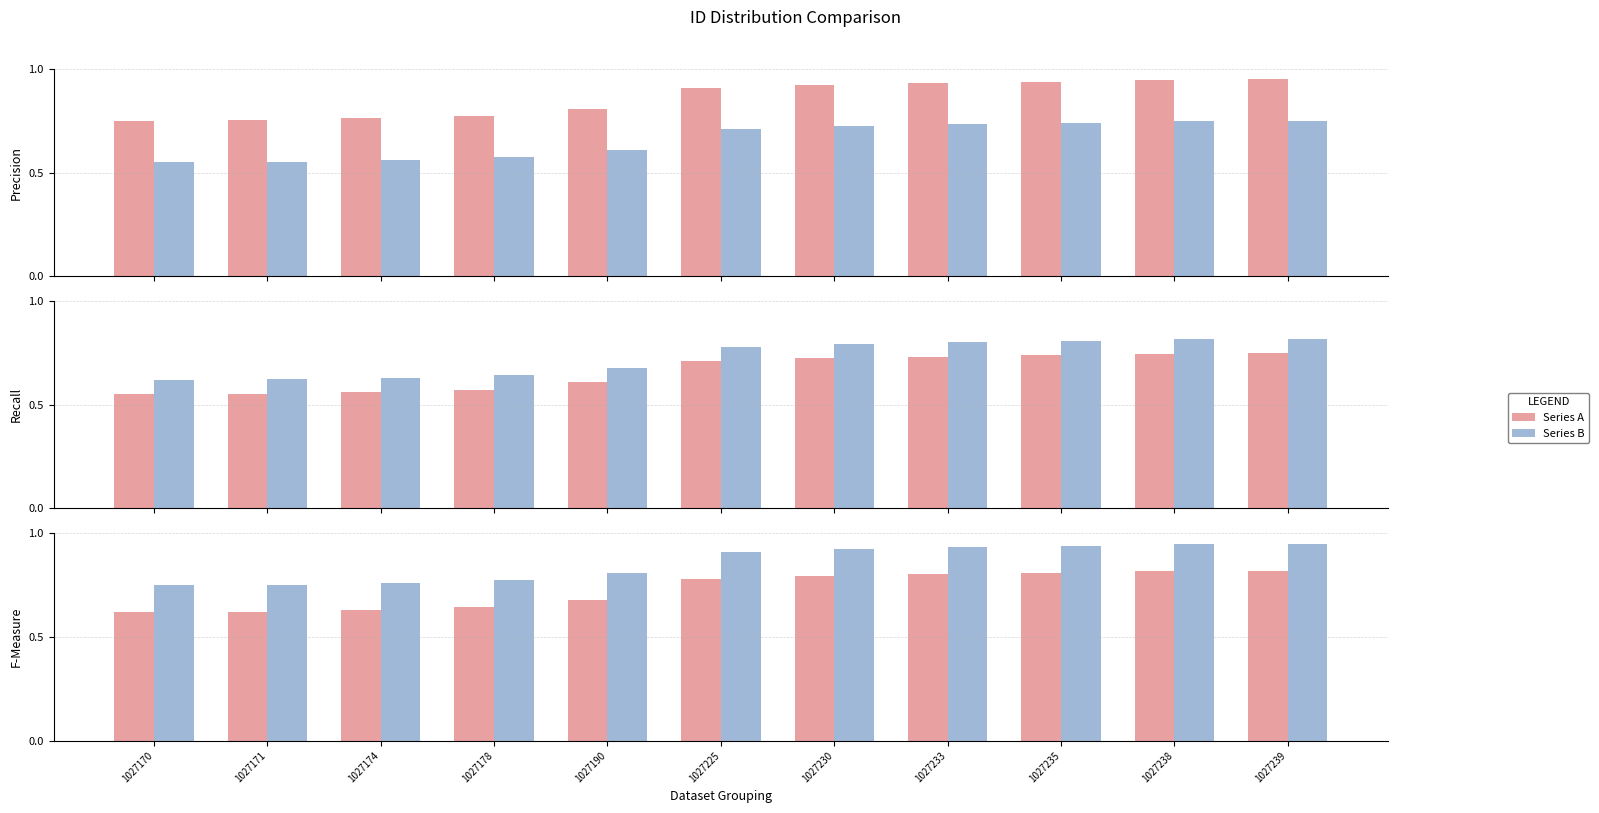

At which label is Series B closest to 0?

1027170